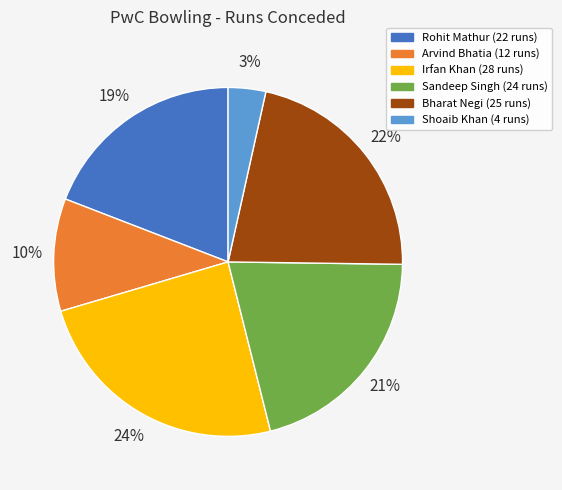

Combined, do Rohit Mathur (22 runs) and Shoaib Khan (4 runs) account for over 50%?

No